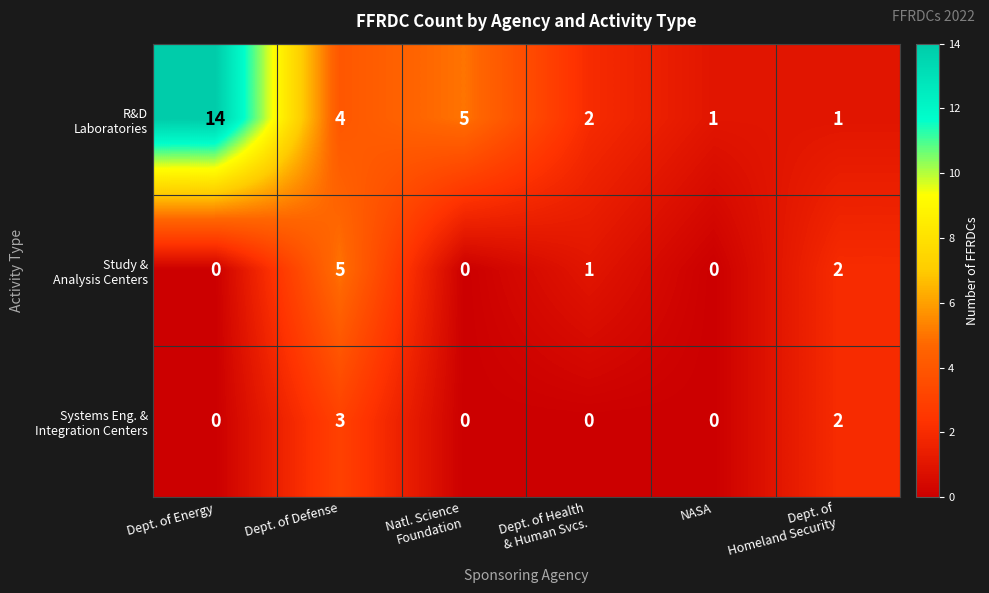

At which category does the chart reach its peak across all series?

Dept. of Energy